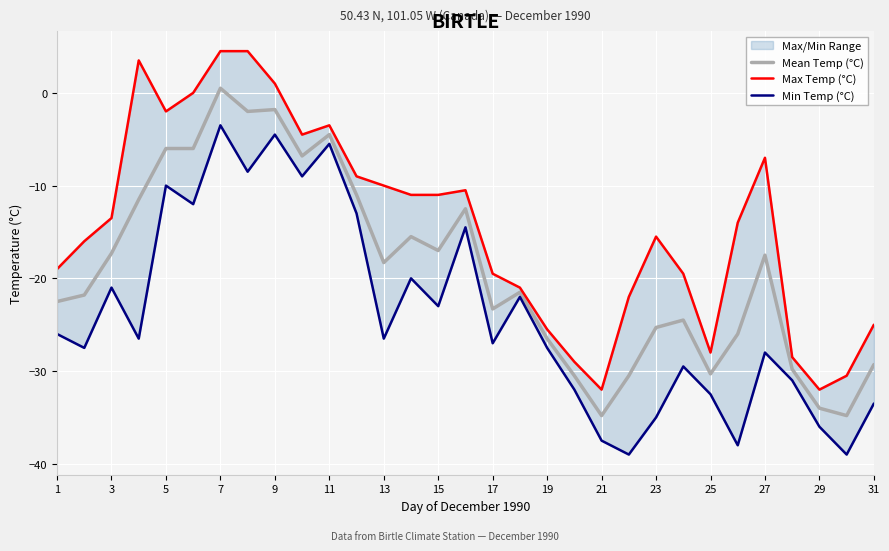

How many lines are shown in the chart?

3